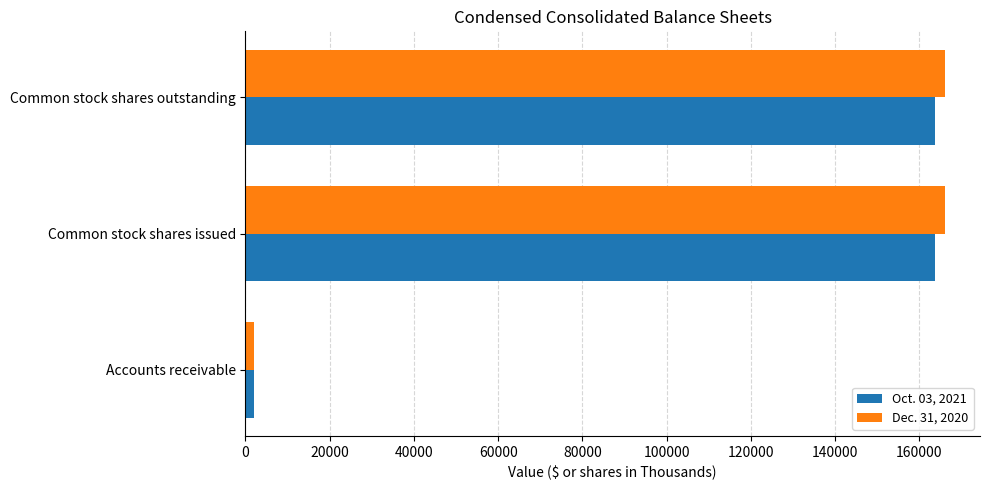

List the series in order of their overall mean, highest first.

Dec. 31, 2020, Oct. 03, 2021